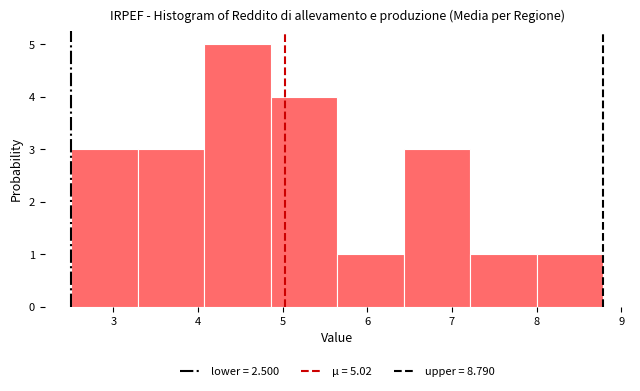

Over which range of the x-axis is the bar tallest?

4.1 to 4.9